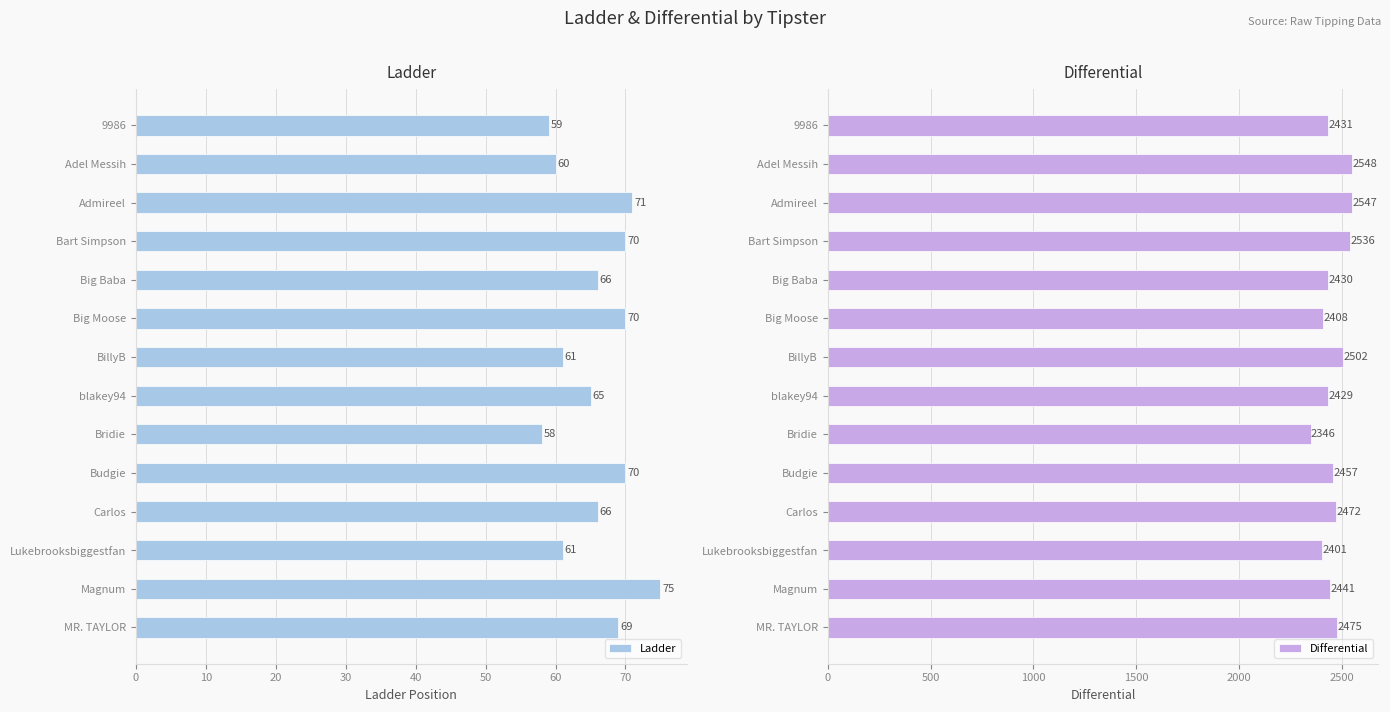

How many distinct data groups are displayed?

2